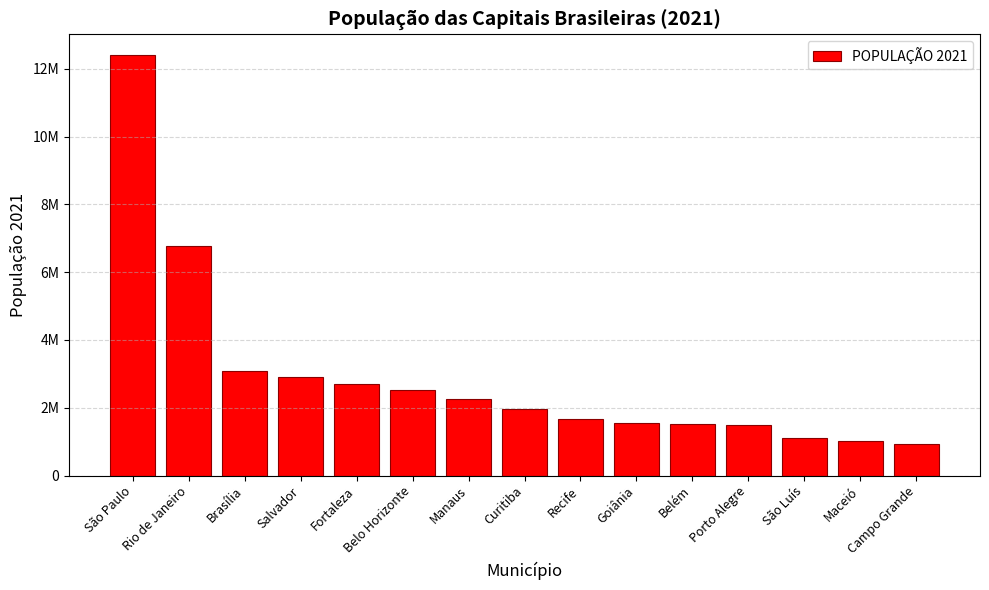

Which category has the highest value across all series?

São Paulo